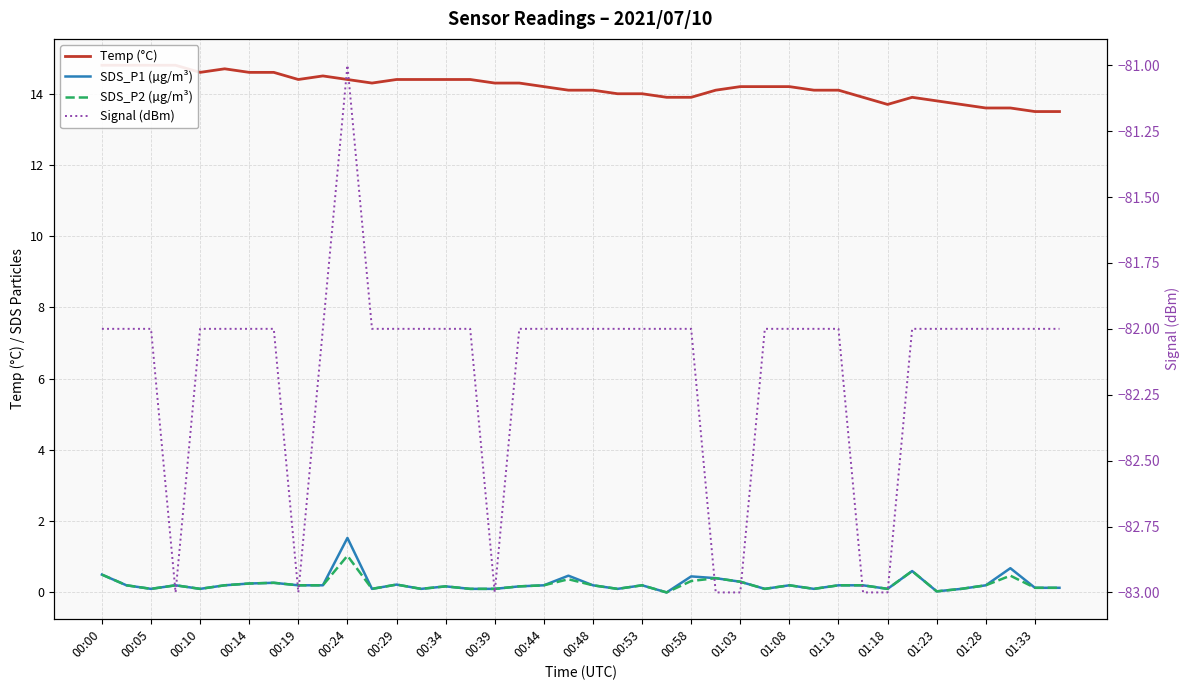

How many interior local valleys does the SDS_P1 (µg/m³) series have?

10